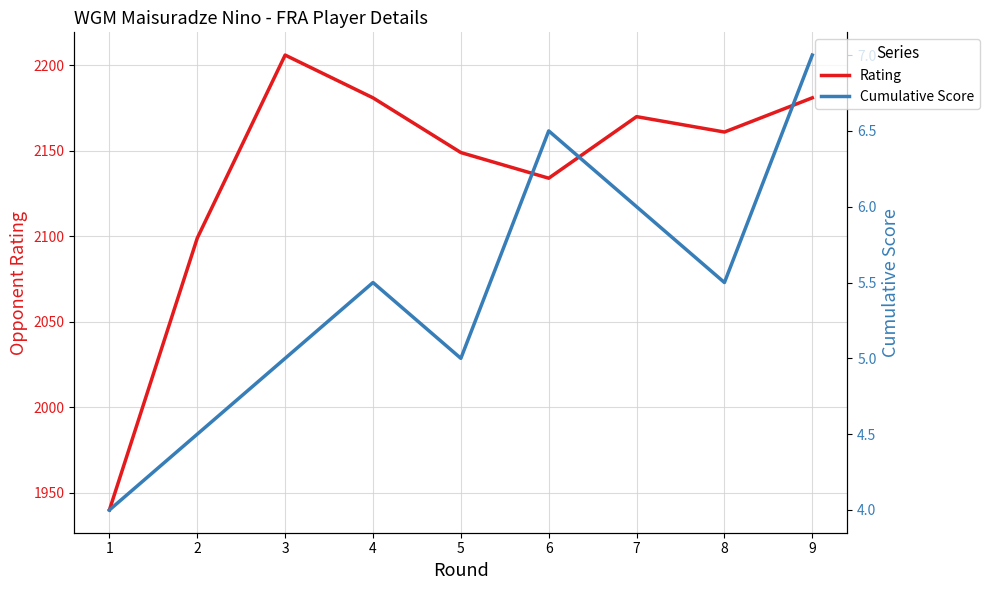

True or false: Cumulative Score and Rating intersect in this chart.

False